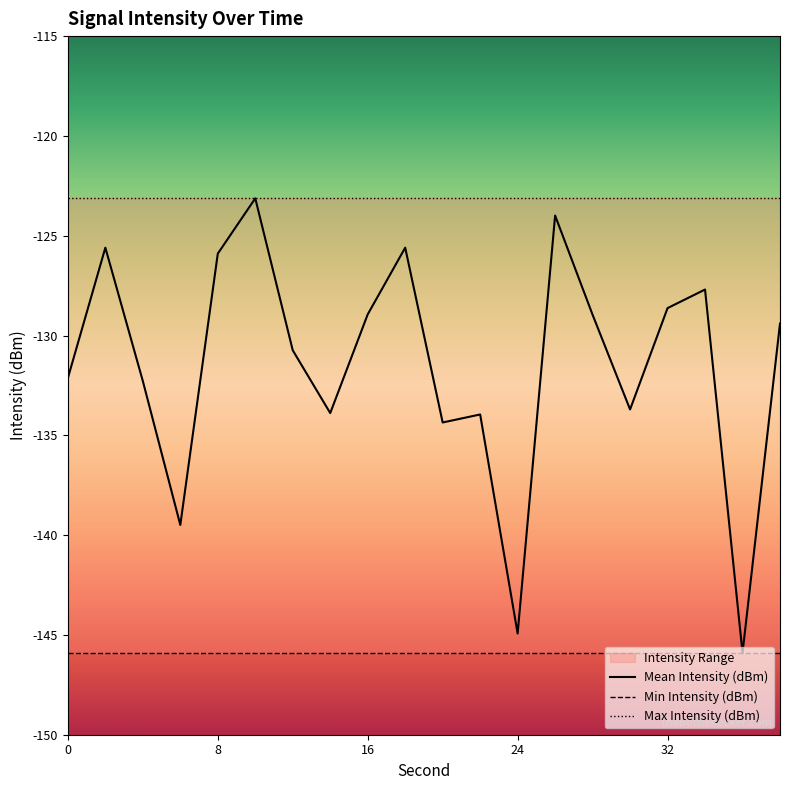

True or false: Min Intensity (dBm) has more than 2 points higher than both neighbors.

False